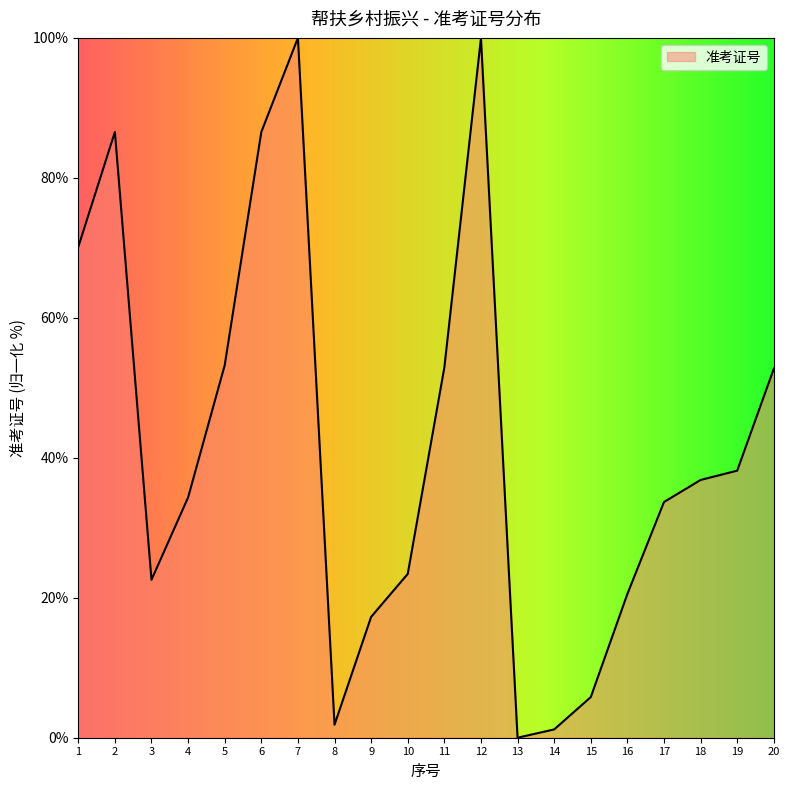

How many interior local valleys (lower than both neighbors) does the data have?

3